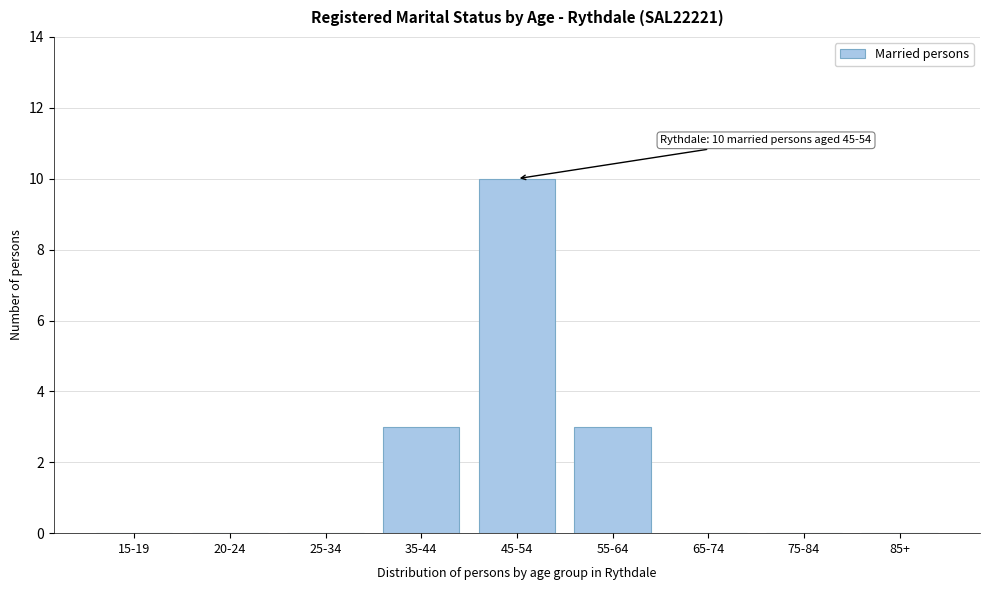

Reading left to right, extract all data points from this chart.

15-19=0	20-24=0	25-34=0	35-44=3	45-54=10	55-64=3	65-74=0	75-84=0	85+=0